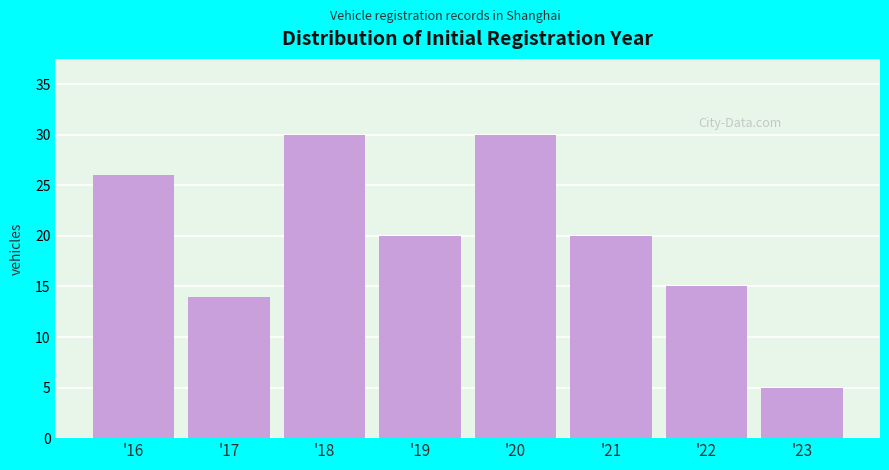

Reading left to right, what are all the values shown in this chart?

'16=26	'17=14	'18=30	'19=20	'20=30	'21=20	'22=15	'23=5